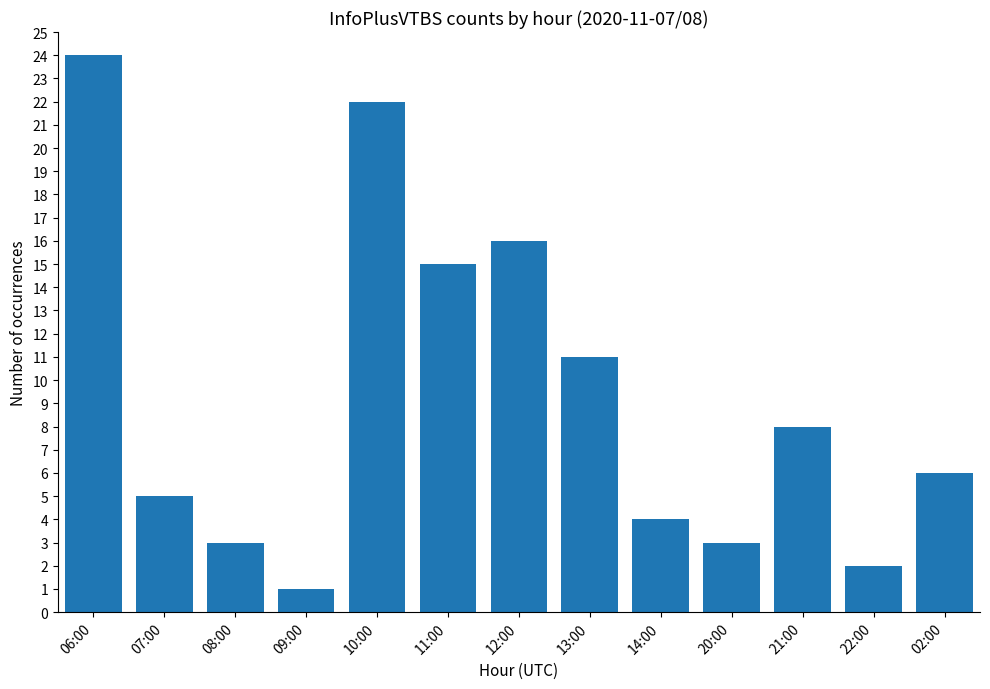

Reading right to left, what are all the values shown in this chart?

6	2	8	3	4	11	16	15	22	1	3	5	24